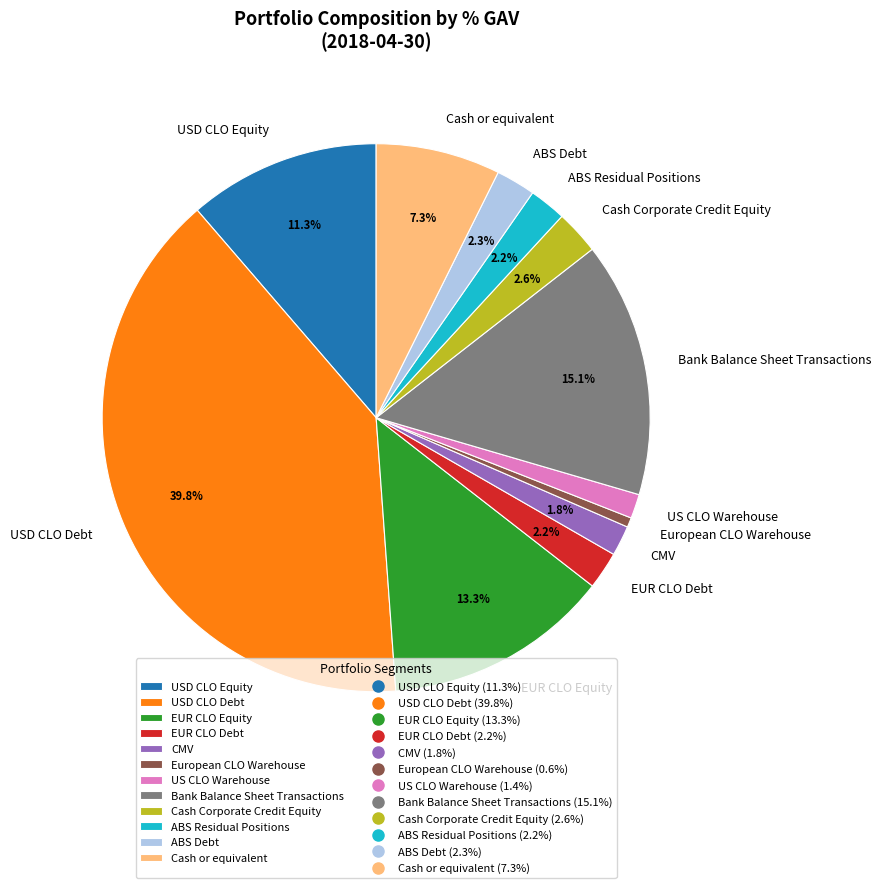

What percentage is the US CLO Warehouse slice, to the nearest percent?

1%